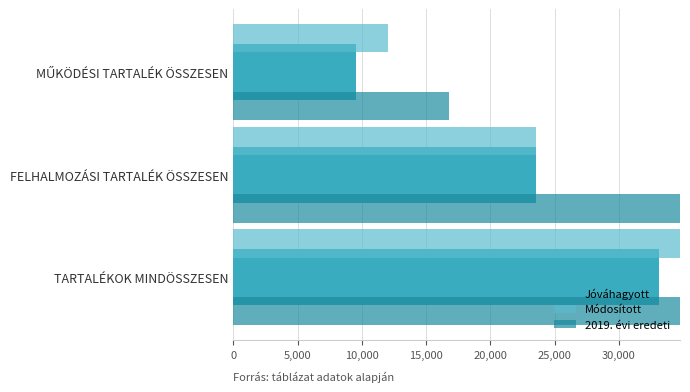

Which has a higher value, FELHALMOZÁSI TARTALÉK ÖSSZESEN or TARTALÉKOK MINDÖSSZESEN?

TARTALÉKOK MINDÖSSZESEN